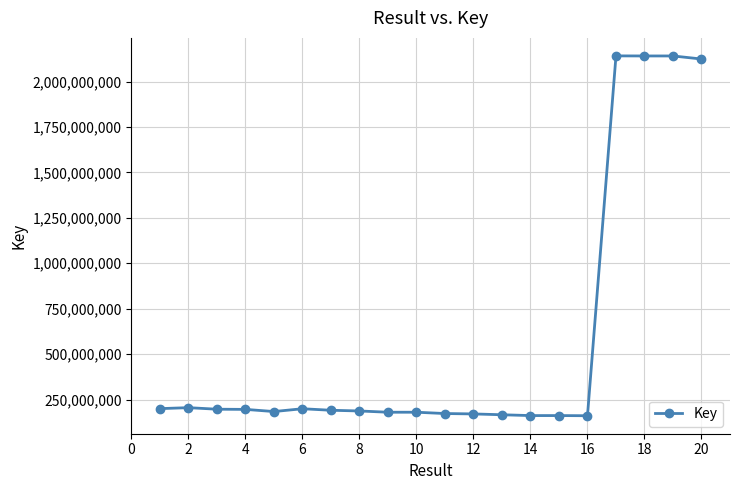

What is the value of the 7th point from the left?

191254411